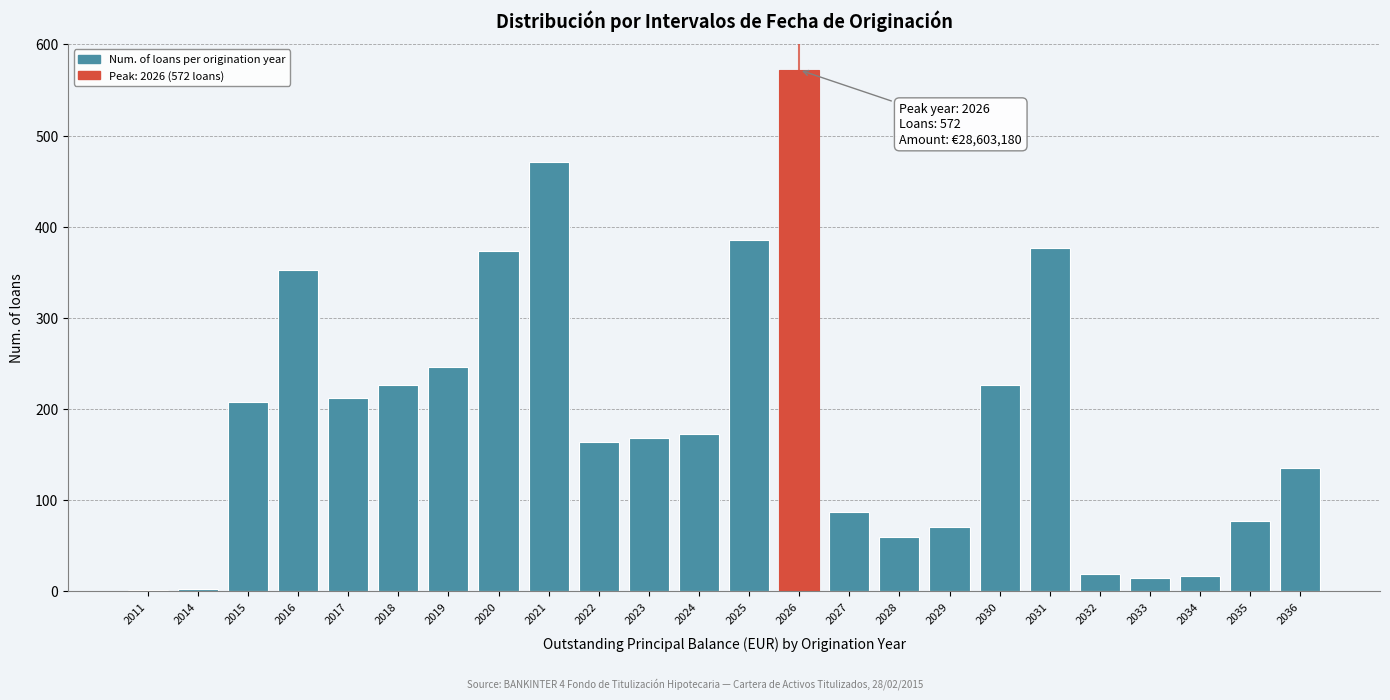

True or false: the data shows 1 at 2011.

True